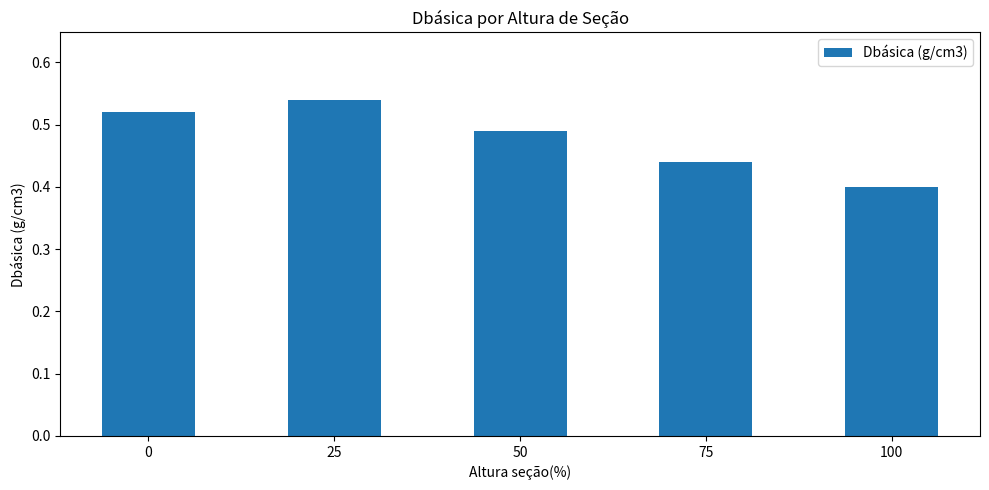

What is the difference between the second highest and minimum values?

0.1